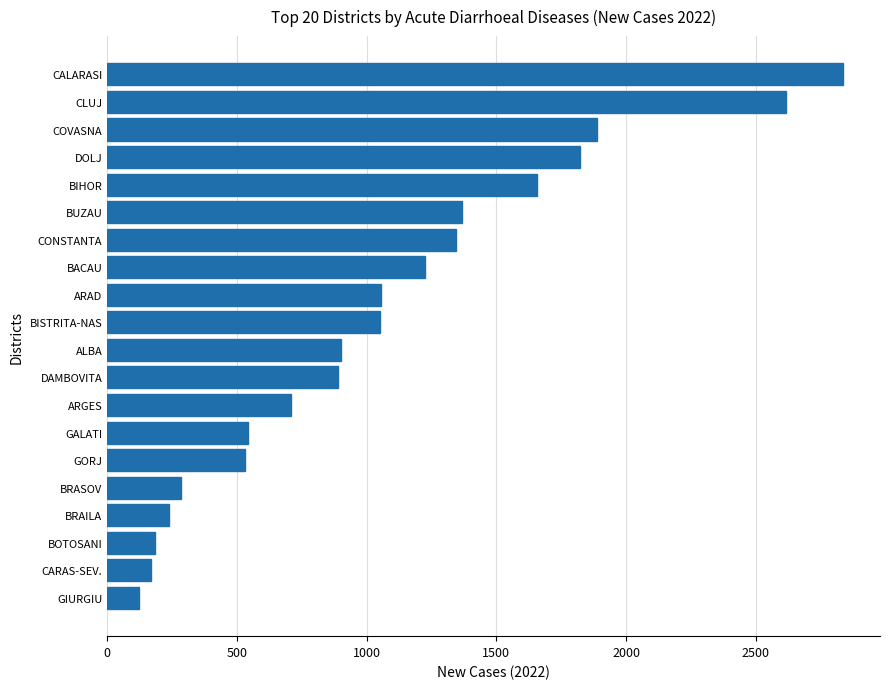

True or false: the data shows 1054 at ARAD.

True